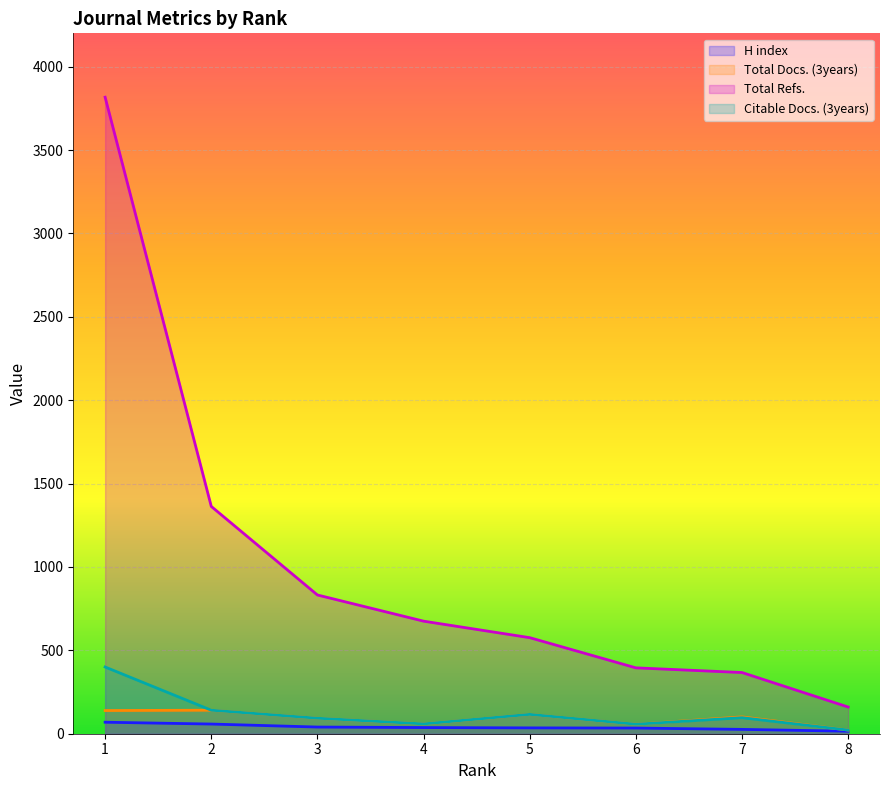

At which label does Total Docs. (3years) reach its minimum?

8